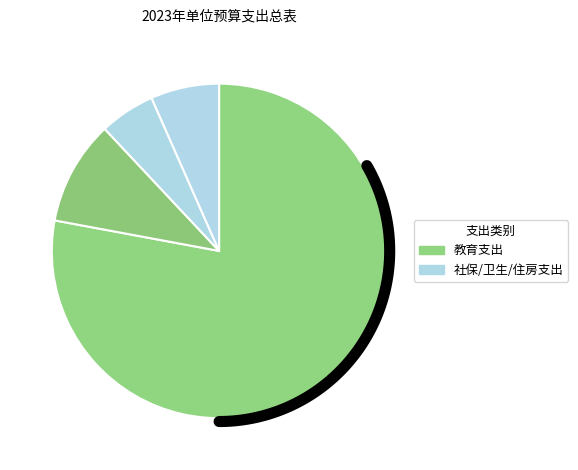

How many slices are in this pie chart?

4